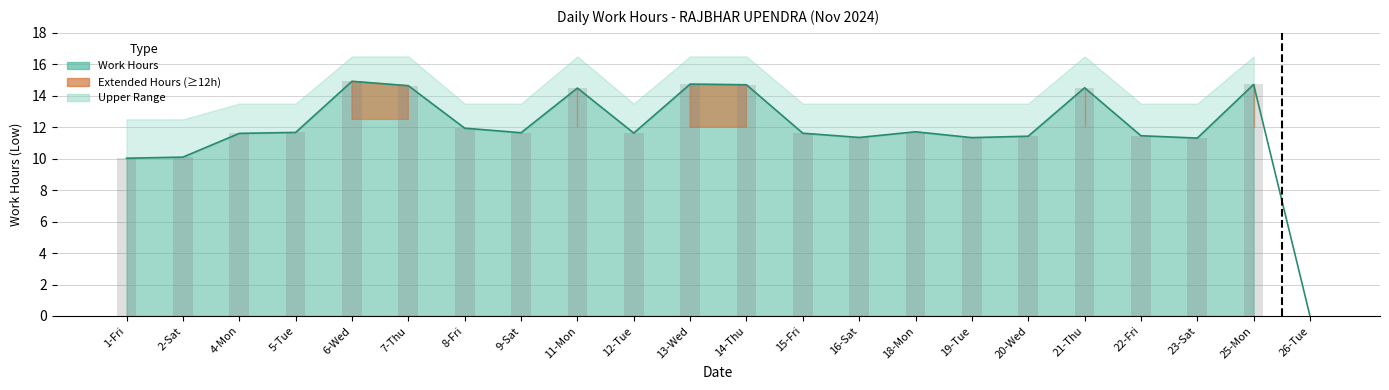

Is it true that the value at 20-Wed is 3.8?

False